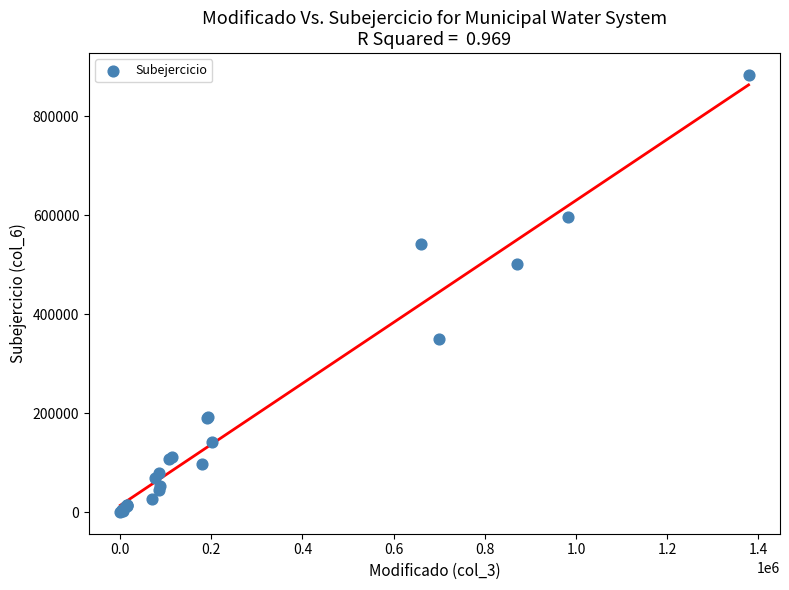

What Y value in the scatter plot is closest to 441686?

502053.2